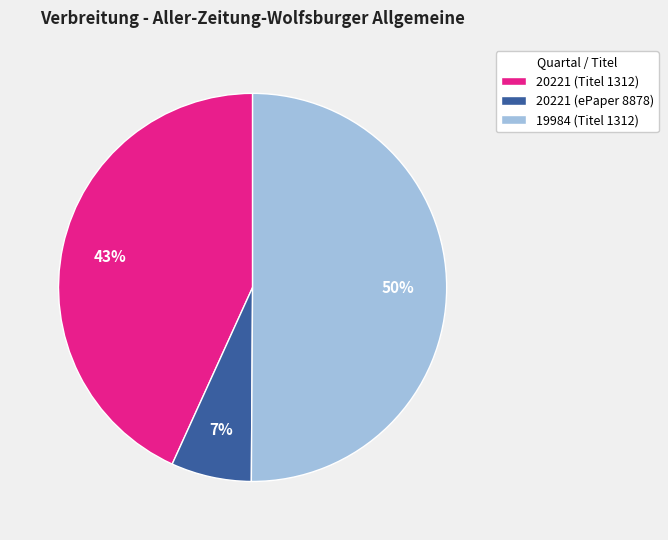

To the nearest percent, what is the average slice percentage?

33%